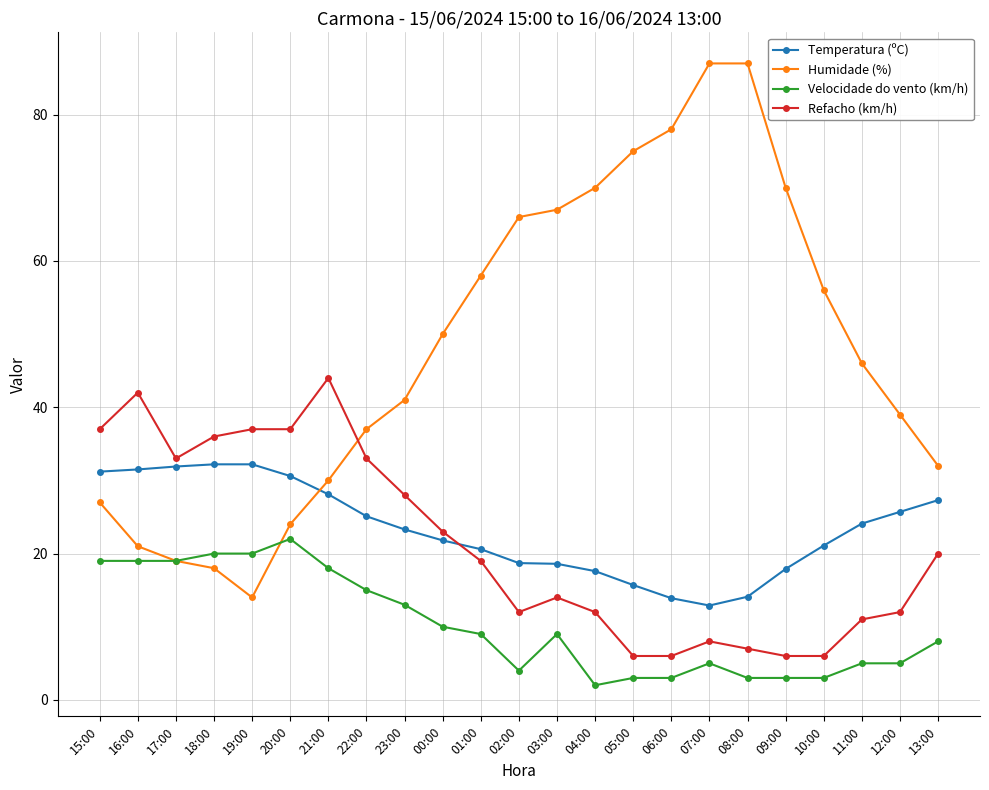

What is the spread (max minus min) of values at 18:00?

18.0